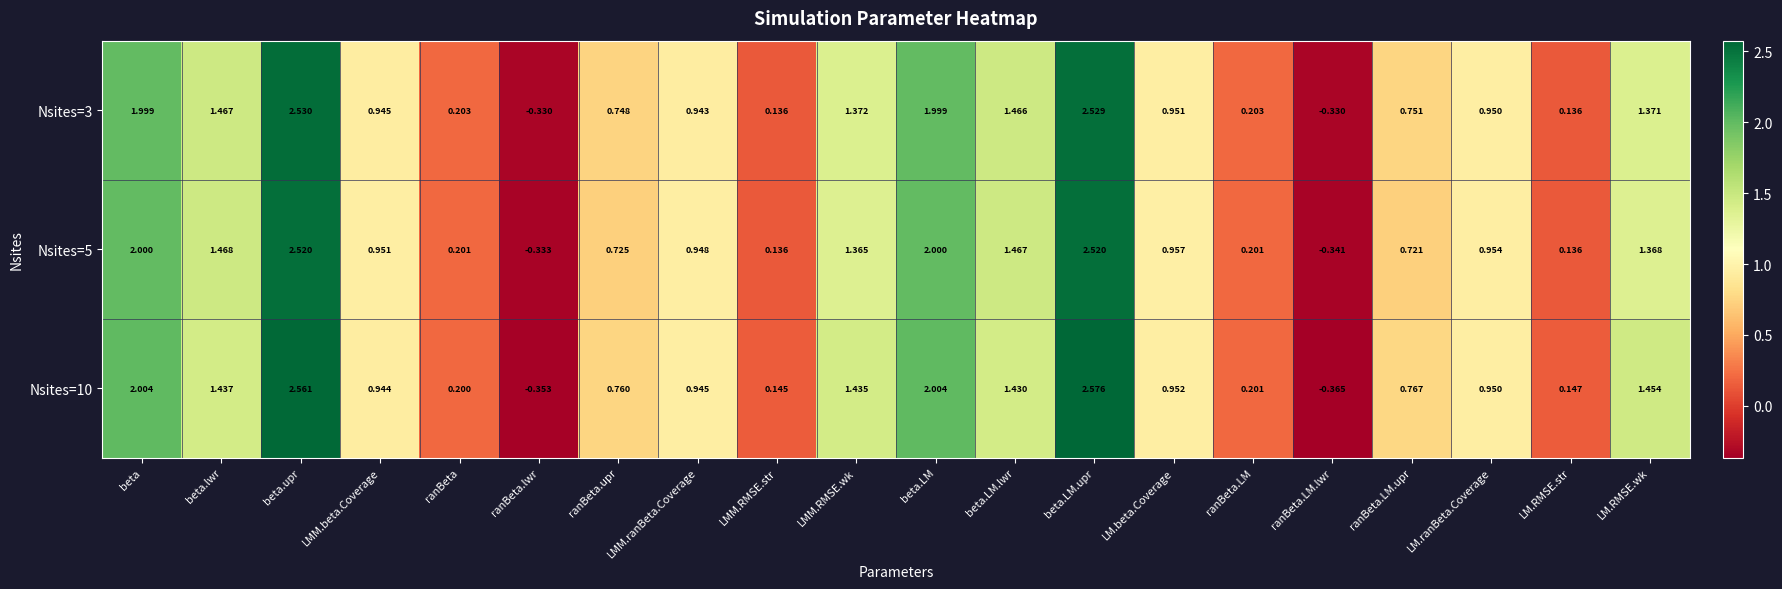

At which category does the chart reach its peak across all series?

beta.LM.upr